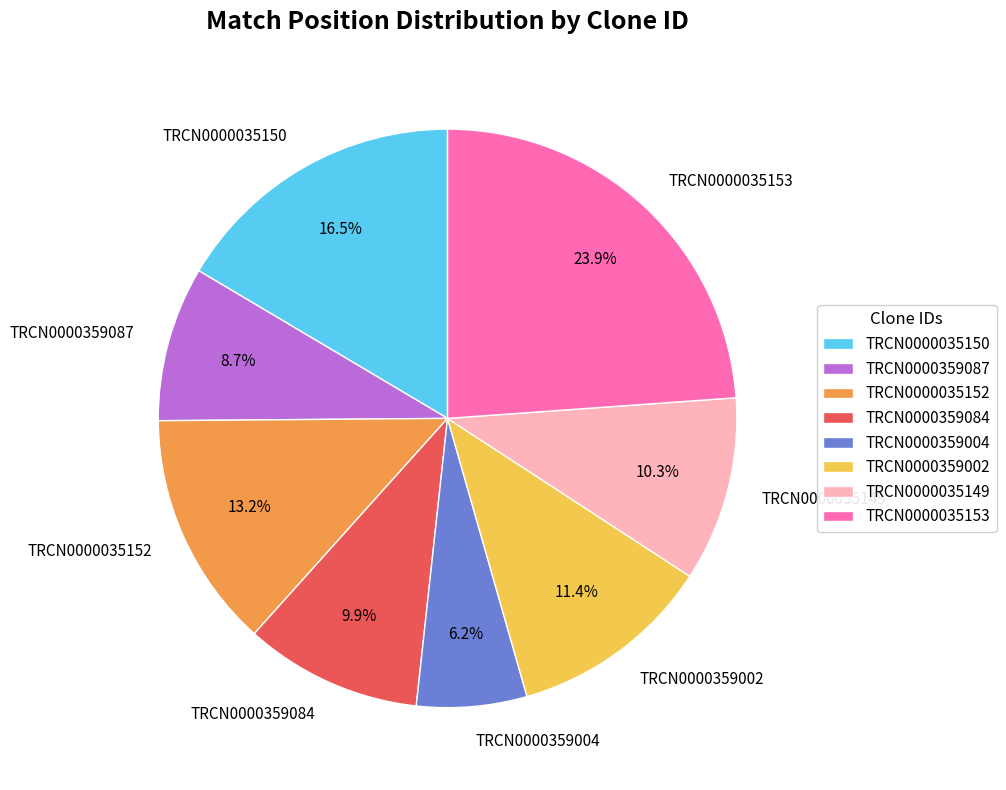

Which category has the biggest portion of the pie?

TRCN0000035153